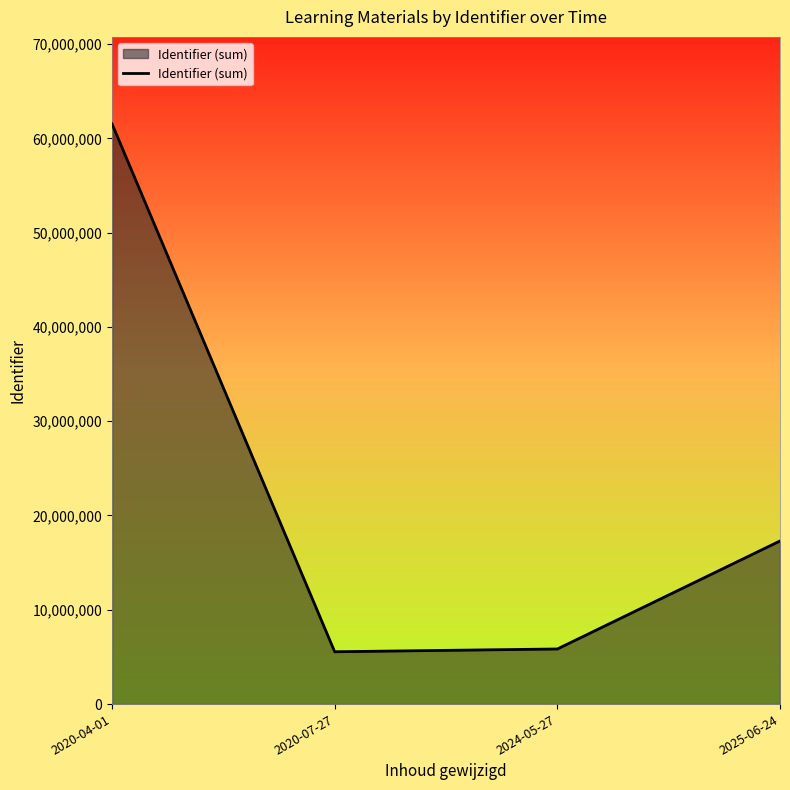

The chart shows a value of 82238732 at 2020-04-01. True or false?

False